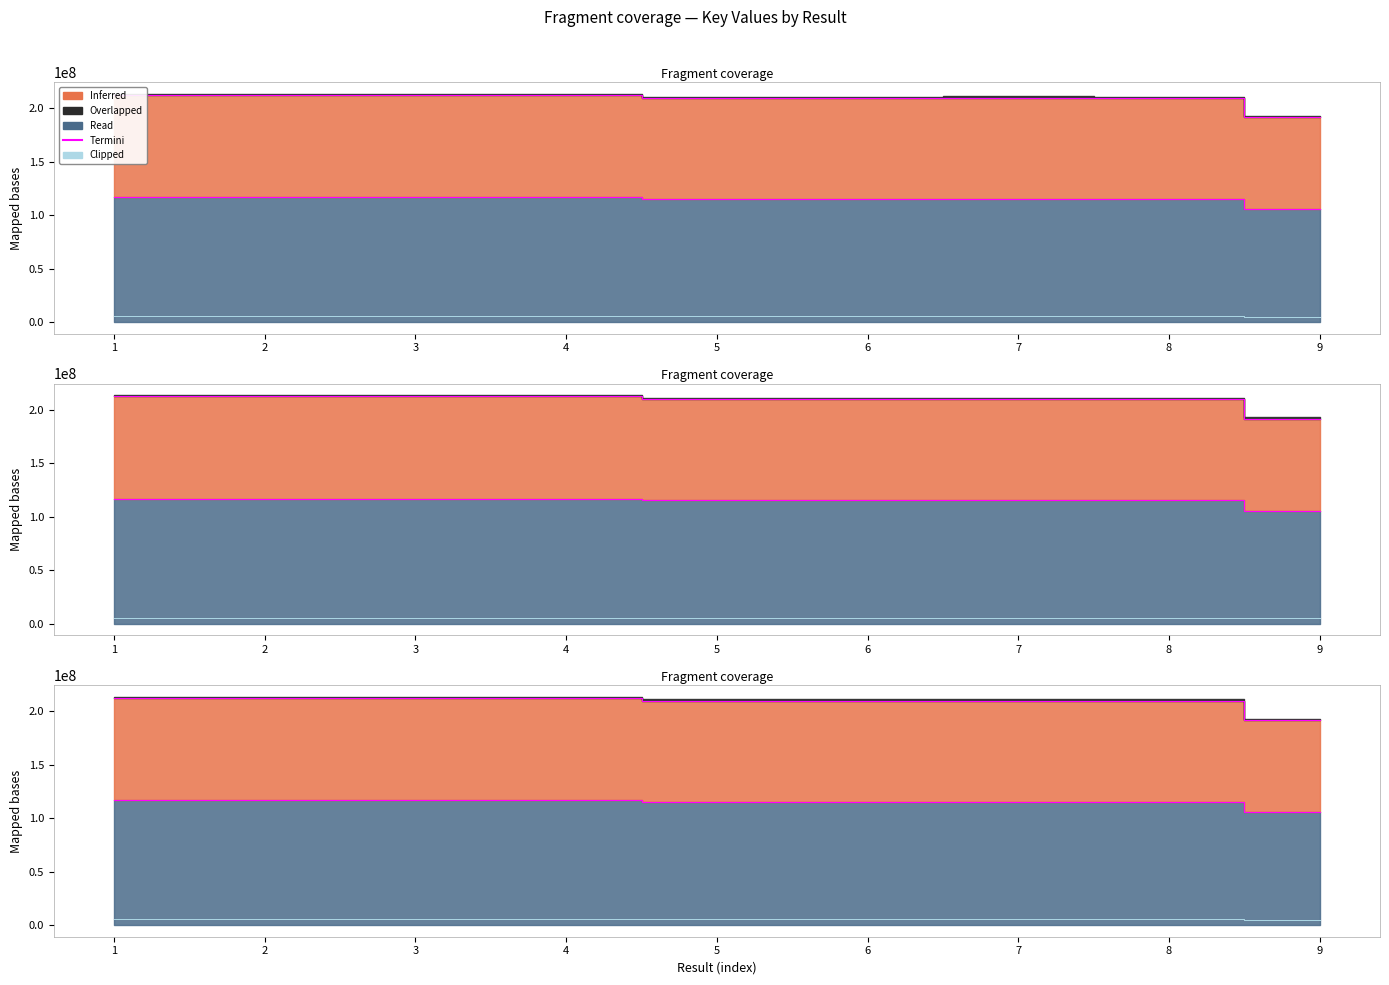

In Termini, how many points are higher than both neighbors (excluding endpoints)?

3